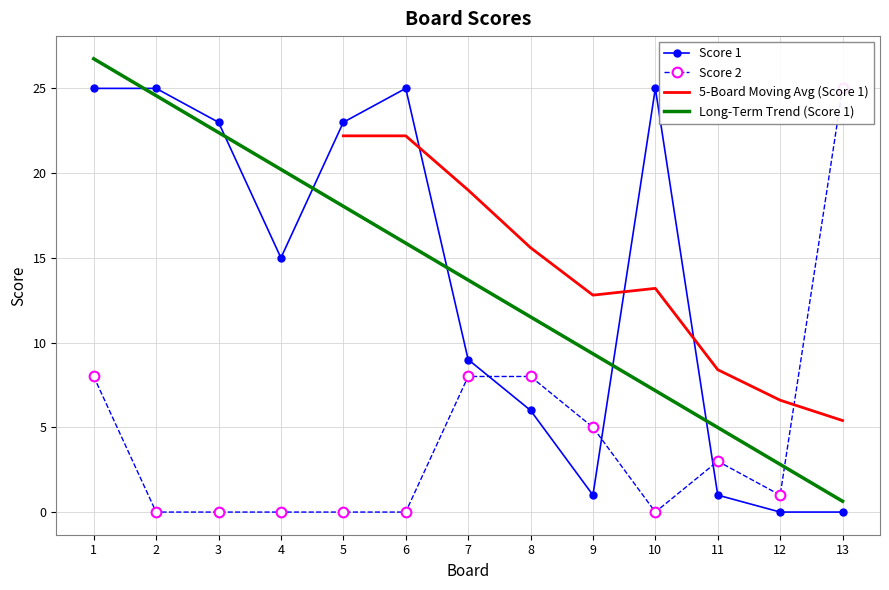

The Score 2 series shows 10 at 10. True or false?

False